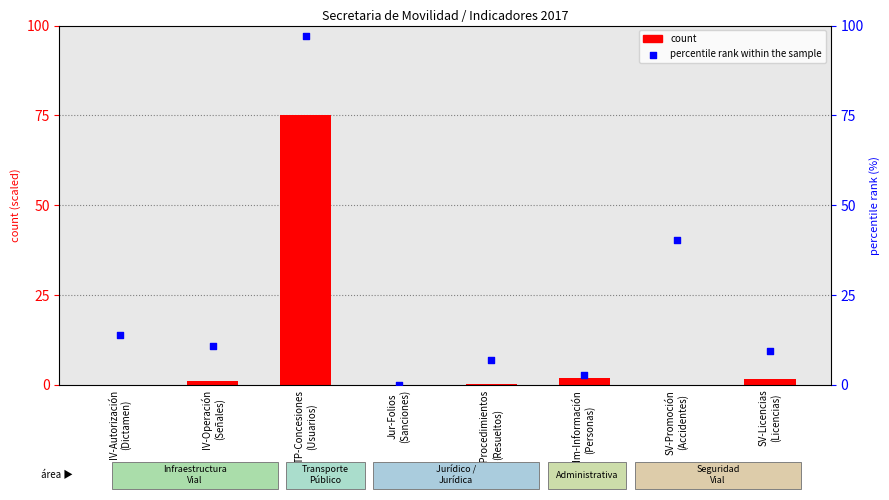

Which series has the largest total across all categories?

percentile rank within the sample